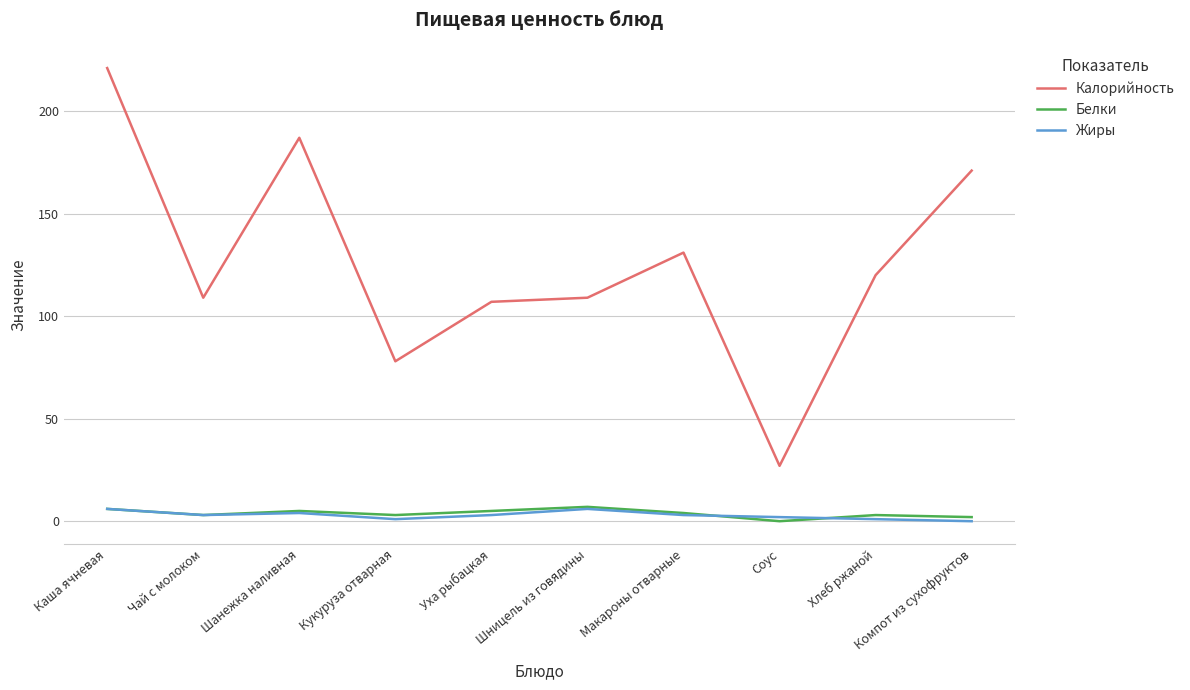

Is it true that Жиры equals 1 at Хлеб ржаной?

True